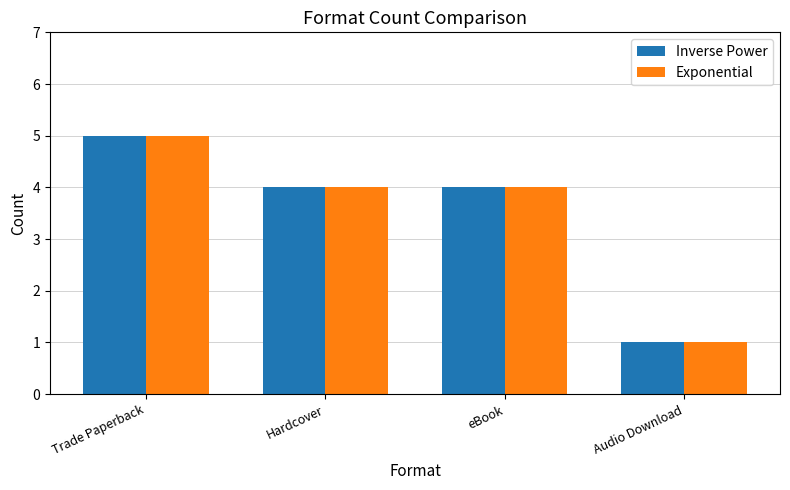

At how many categories does at least one series exceed 2?

3